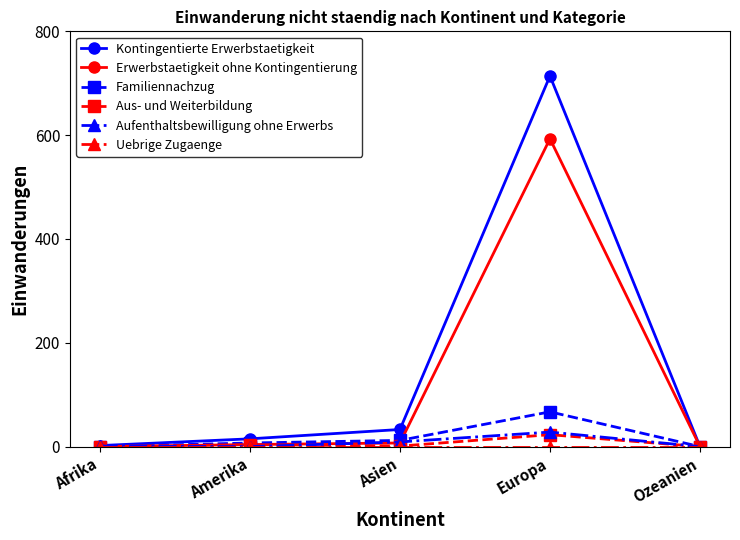

What is the label of the 2nd point from the left?

Amerika